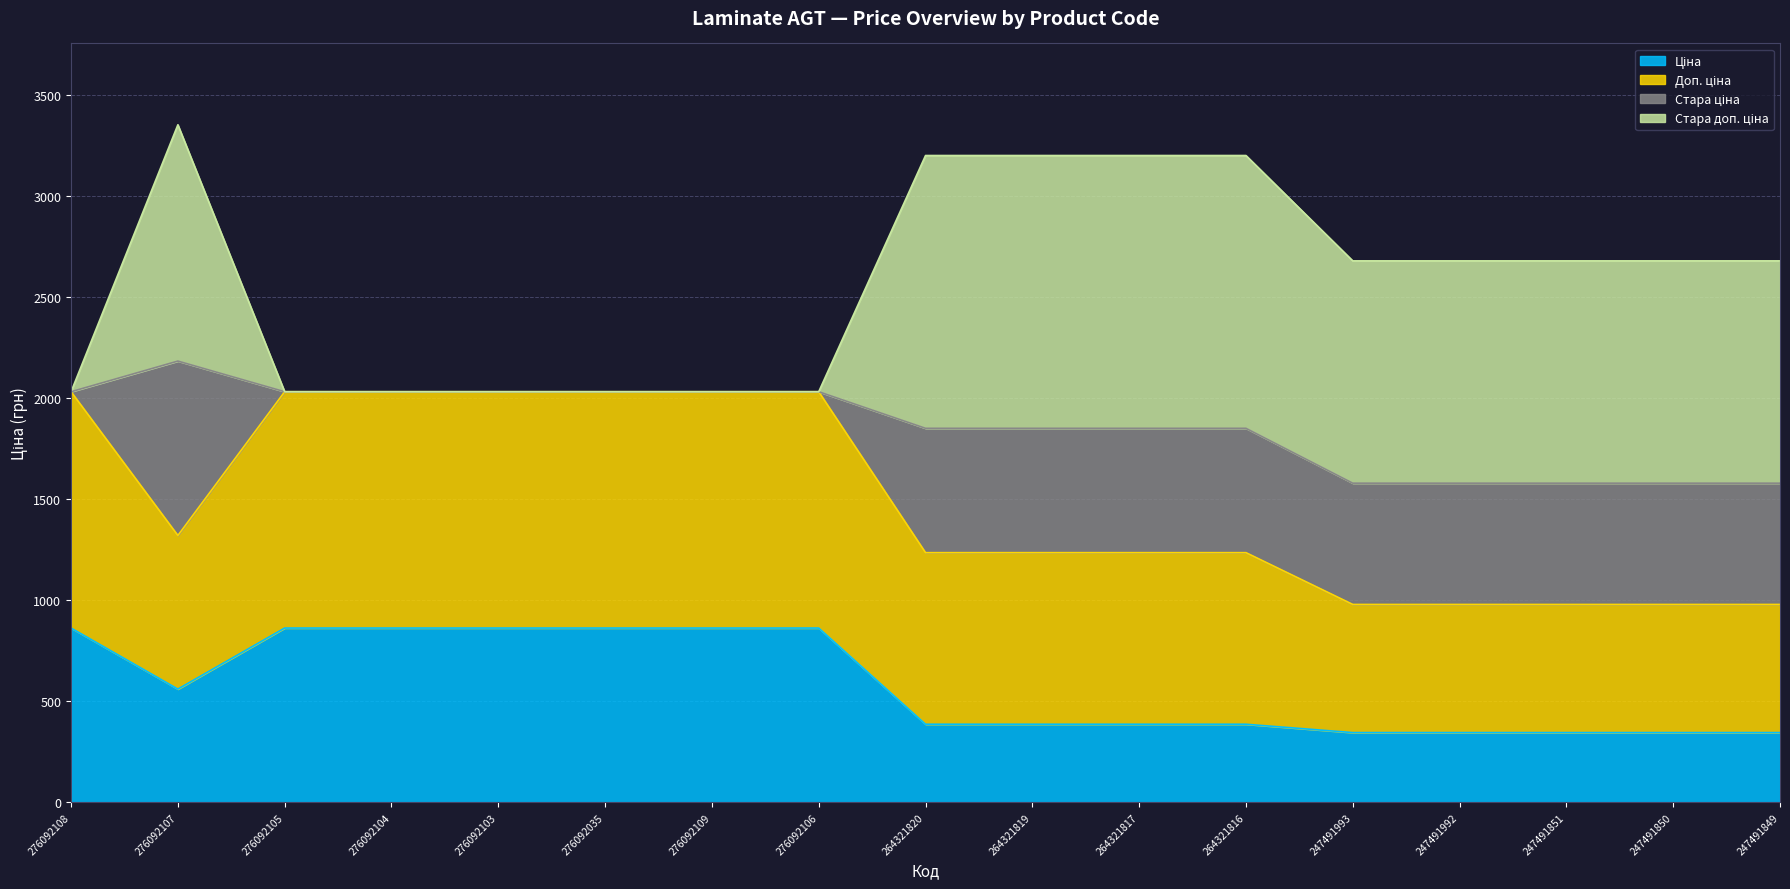

Where does the Ціна series first go above 386?

276092108